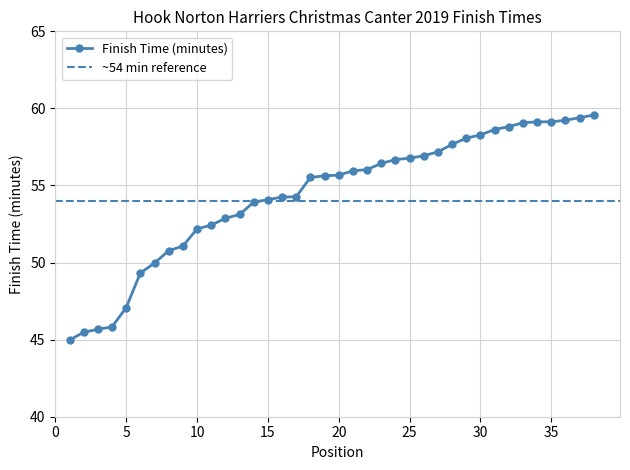

True or false: the data has more than 2 interior local peaks.

False